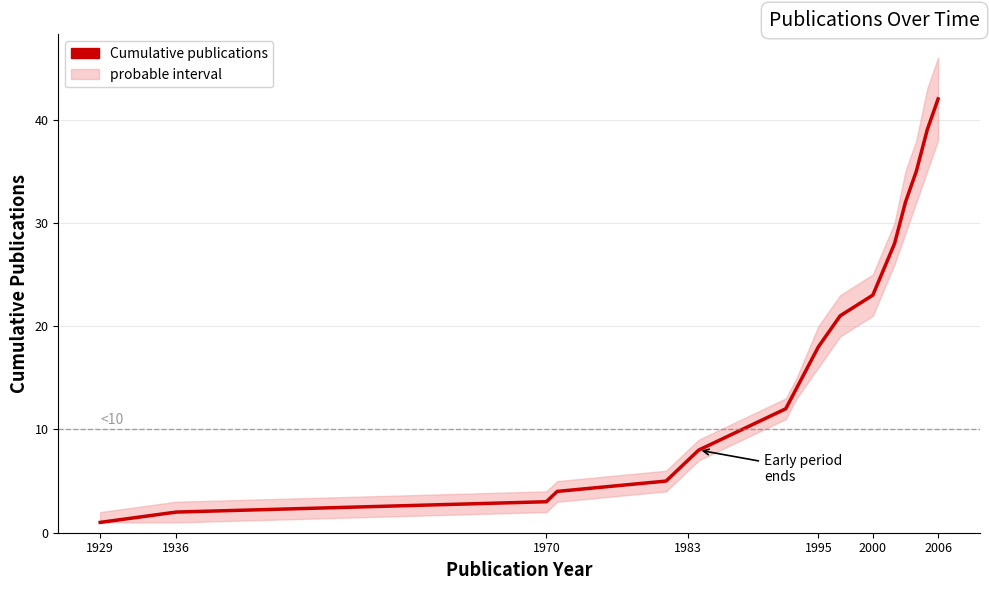

What is the difference between the maximum and minimum values?

41